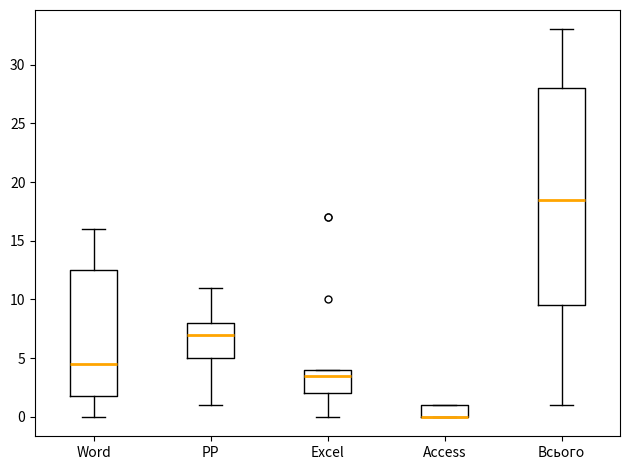

Reading left to right, read every box against the y-axis: the position of its median line, the range the box covers, and the ends of its whiskers. The values are not printed on the chart, so give them approximately, as read against the axis.

Word: median 4.5, box 2.0 to 12.5, whiskers 0.0 to 16.0
PP: median 7.0, box 5.0 to 8.0, whiskers 1.0 to 11.0
Excel: median 3.5, box 2.0 to 4.0, whiskers 0.0 to 4.0
Access: median 0.0 (drawn on the box's lower edge), box 0.0 to 1.0, whiskers 0.0 to 1.0
Всього: median 18.5, box 9.5 to 28.0, whiskers 1.0 to 33.0